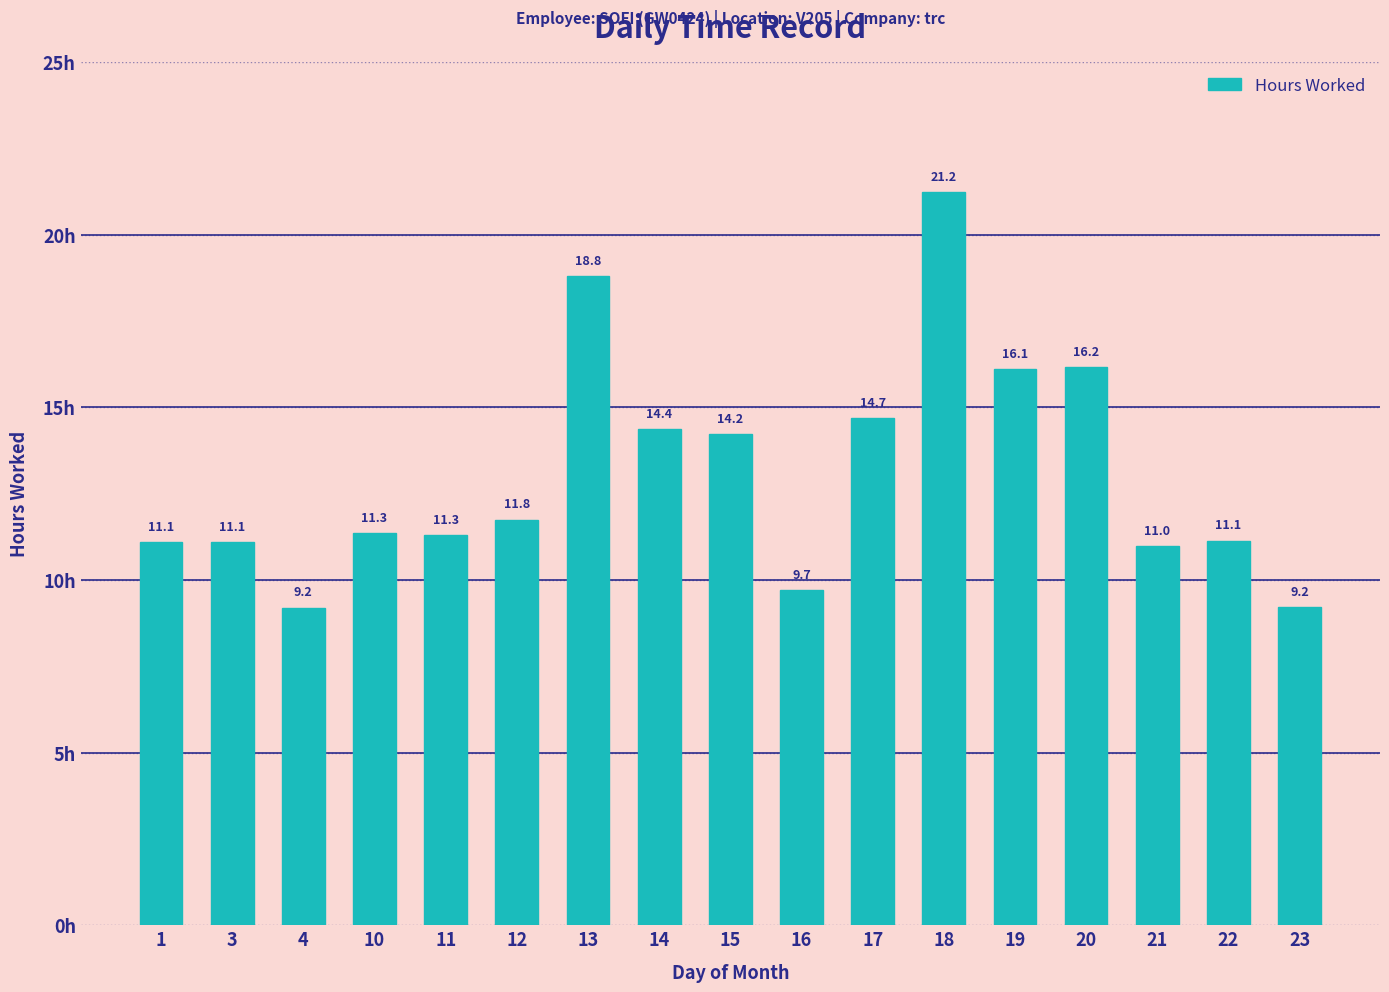

Which has a higher value, 17 or 13?

13